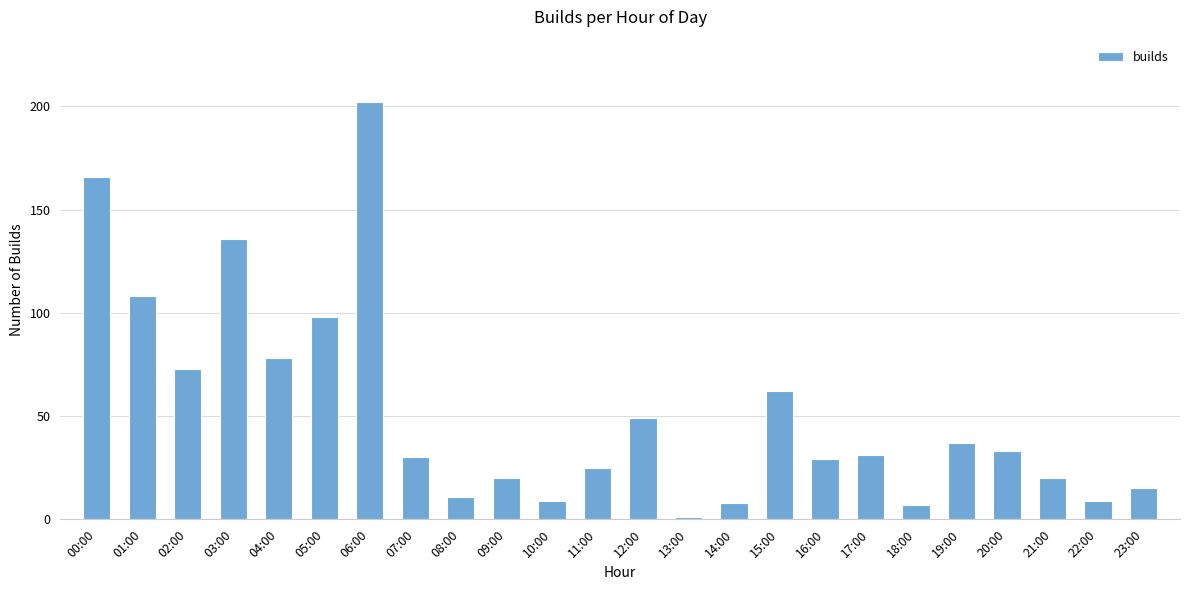

Reading left to right, extract all data points from this chart.

00:00=166	01:00=108	02:00=73	03:00=136	04:00=78	05:00=98	06:00=202	07:00=30	08:00=11	09:00=20	10:00=9	11:00=25	12:00=49	13:00=1	14:00=8	15:00=62	16:00=29	17:00=31	18:00=7	19:00=37	20:00=33	21:00=20	22:00=9	23:00=15